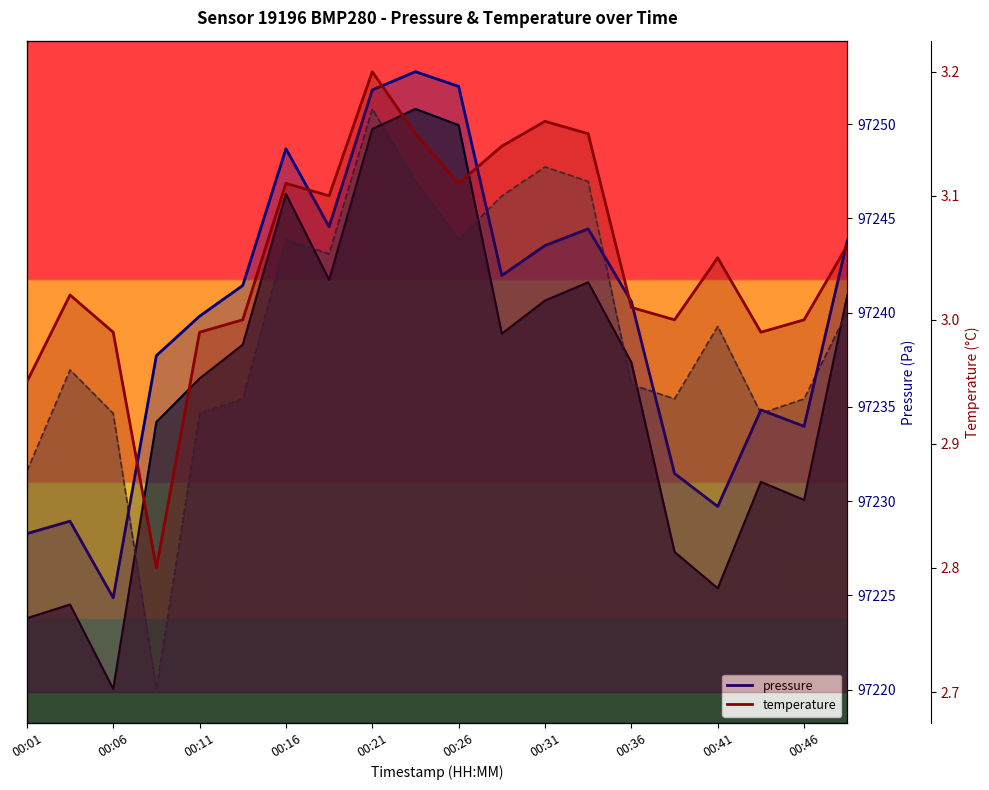

How many interior local peaks does the pressure series have?

5